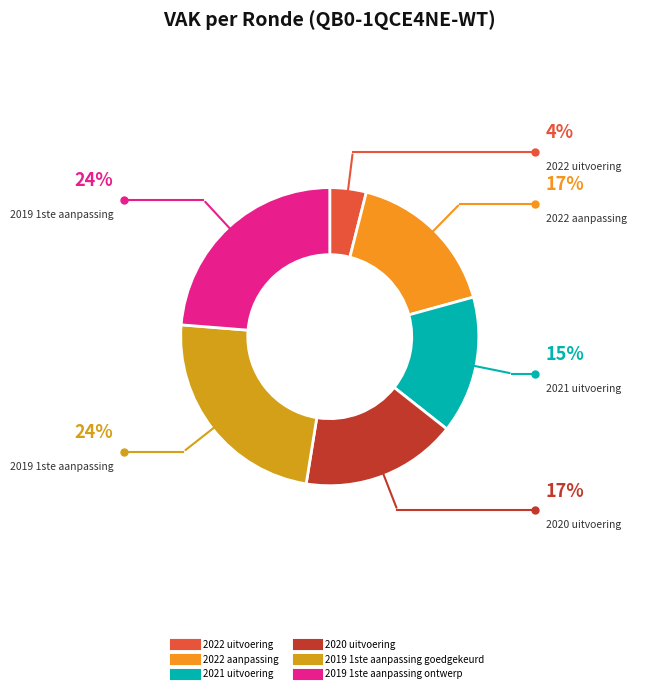

True or false: 2020 uitvoering accounts for 17% of the total.

True